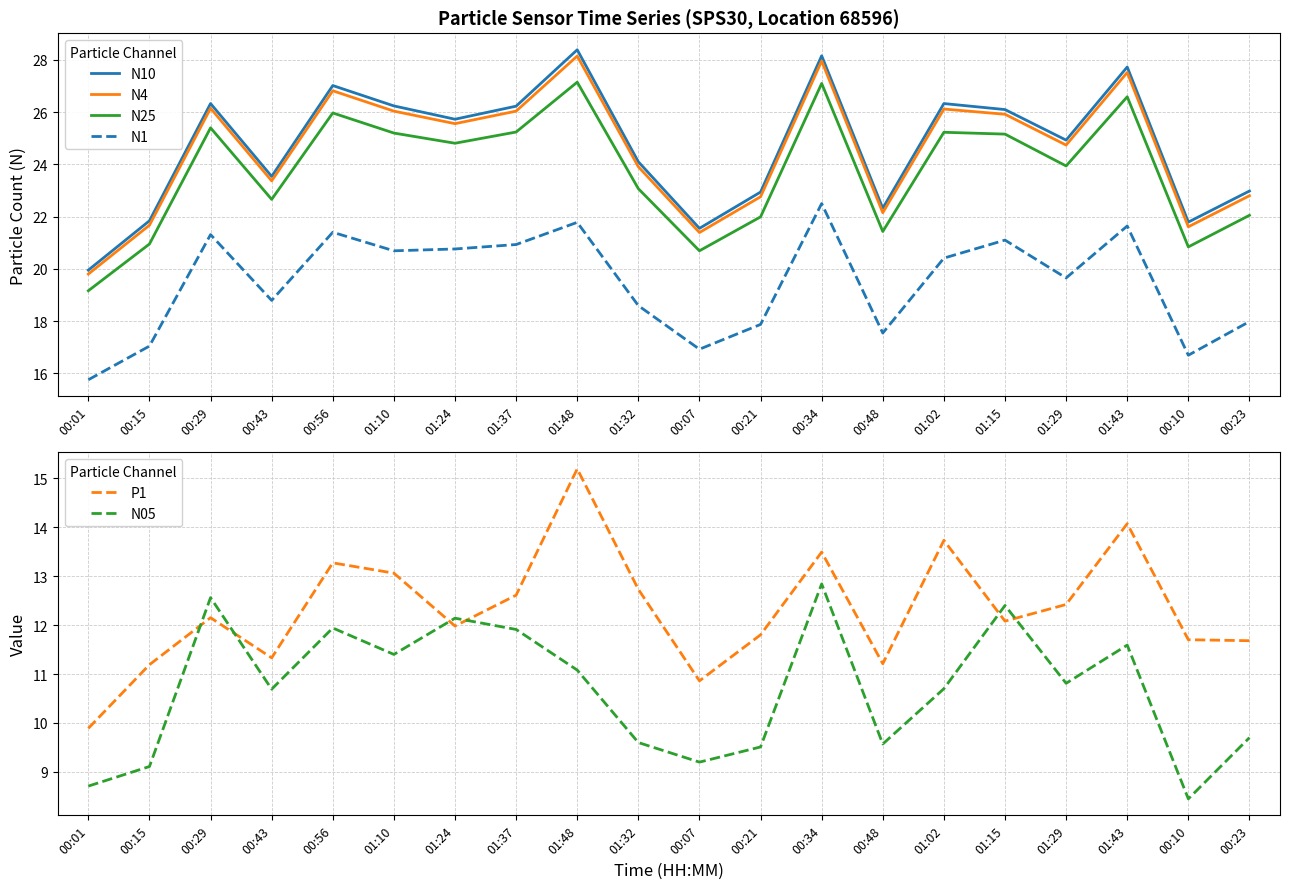

How many interior local peaks does the N1 series have?

6